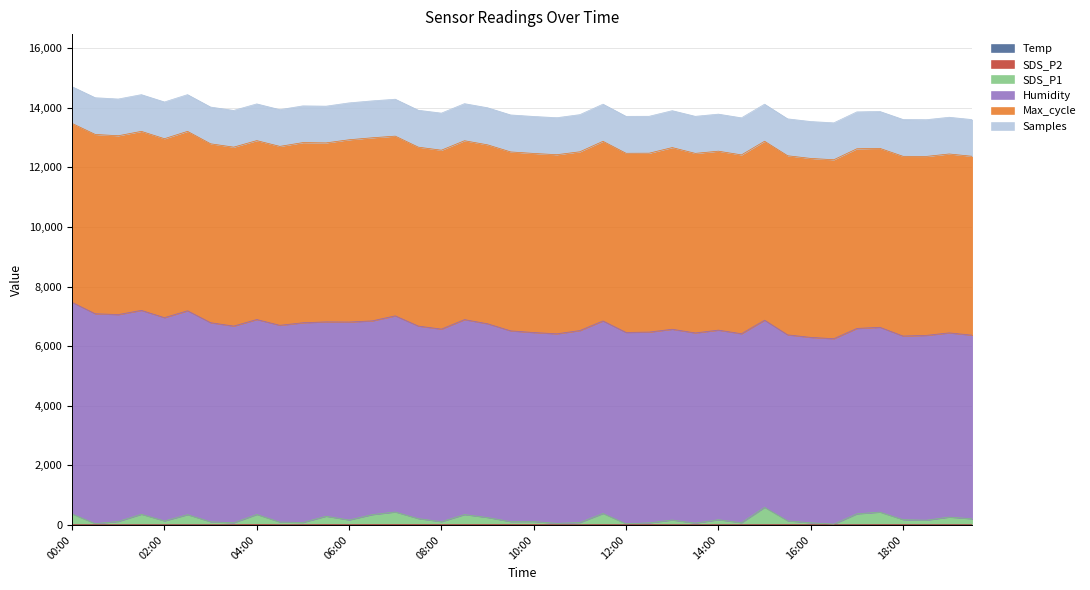

What is the approximate value of Temp at 17:00?

7.1